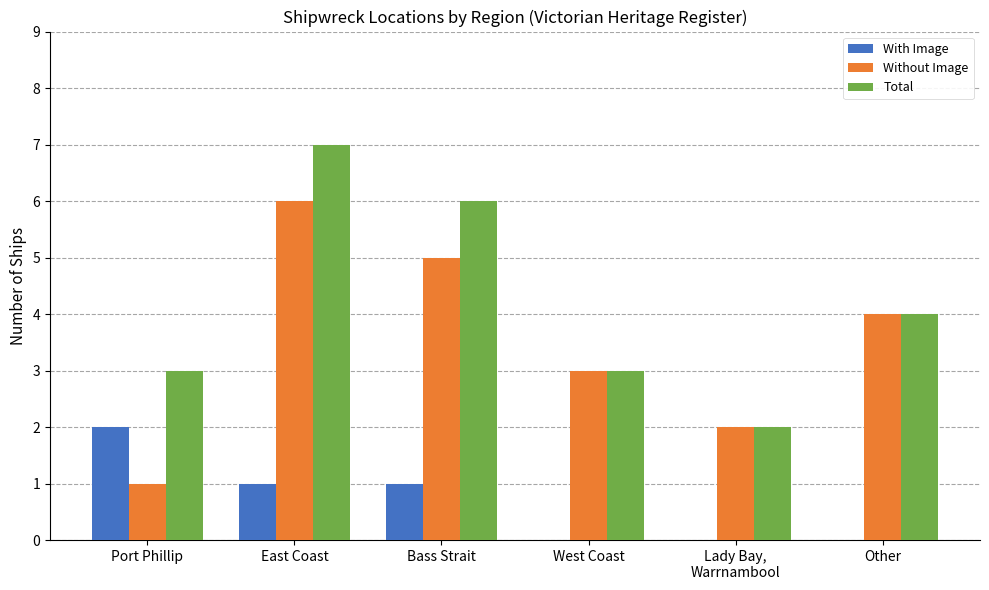

The value of With Image at West Coast is 1. True or false?

False